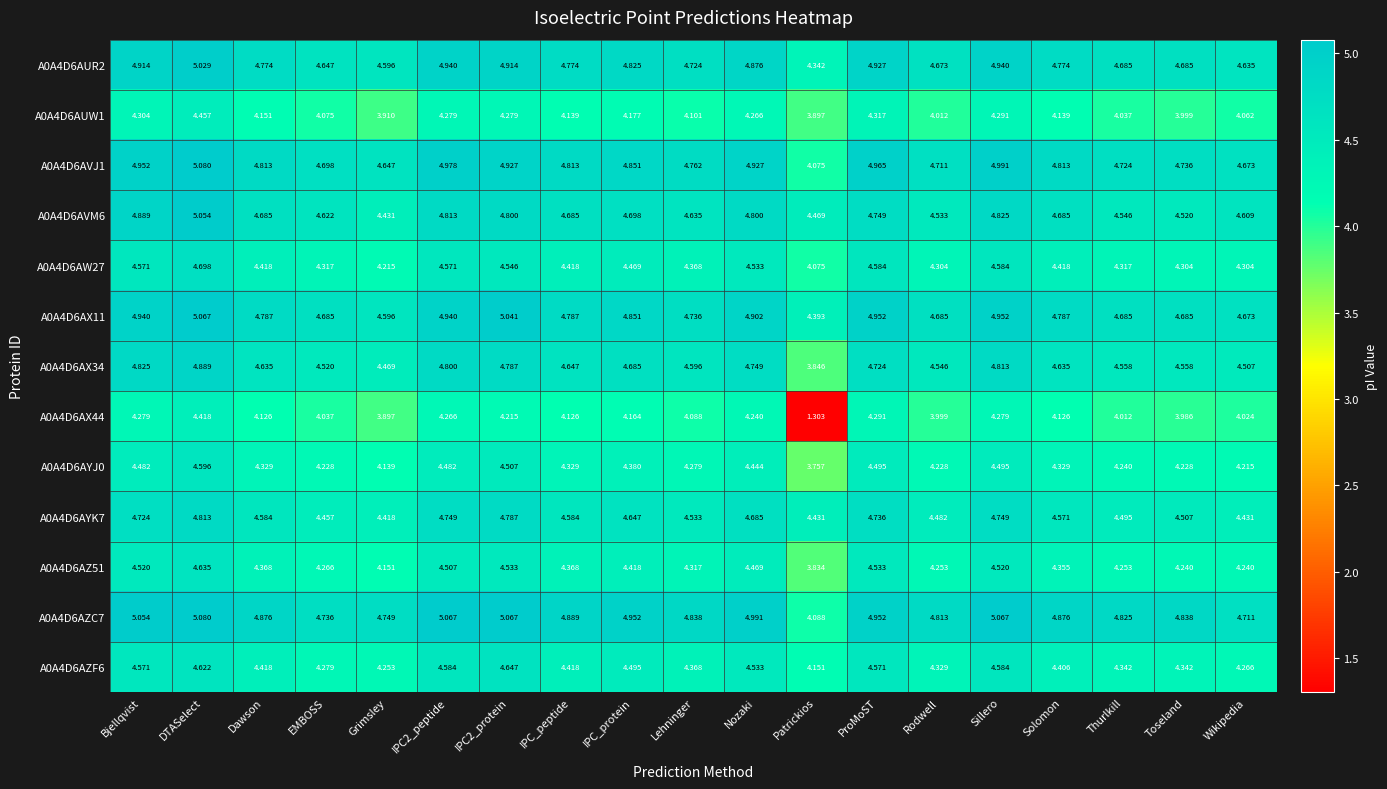

Is the value of A0A4D6AW27 at Lehninger greater than the value of A0A4D6AX34 at Dawson?

No